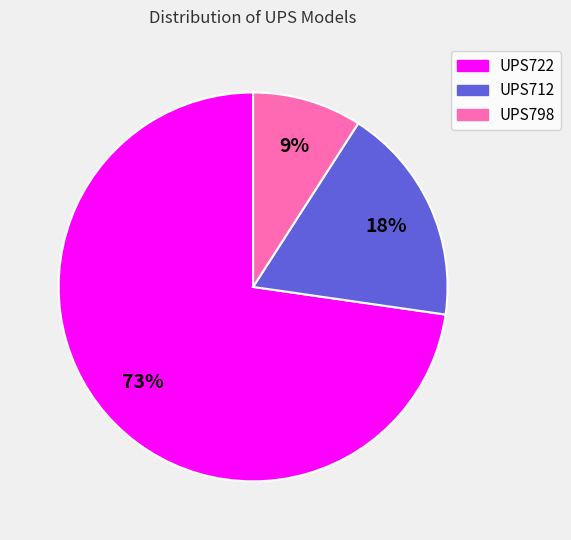

Which category has the biggest portion of the pie?

UPS722